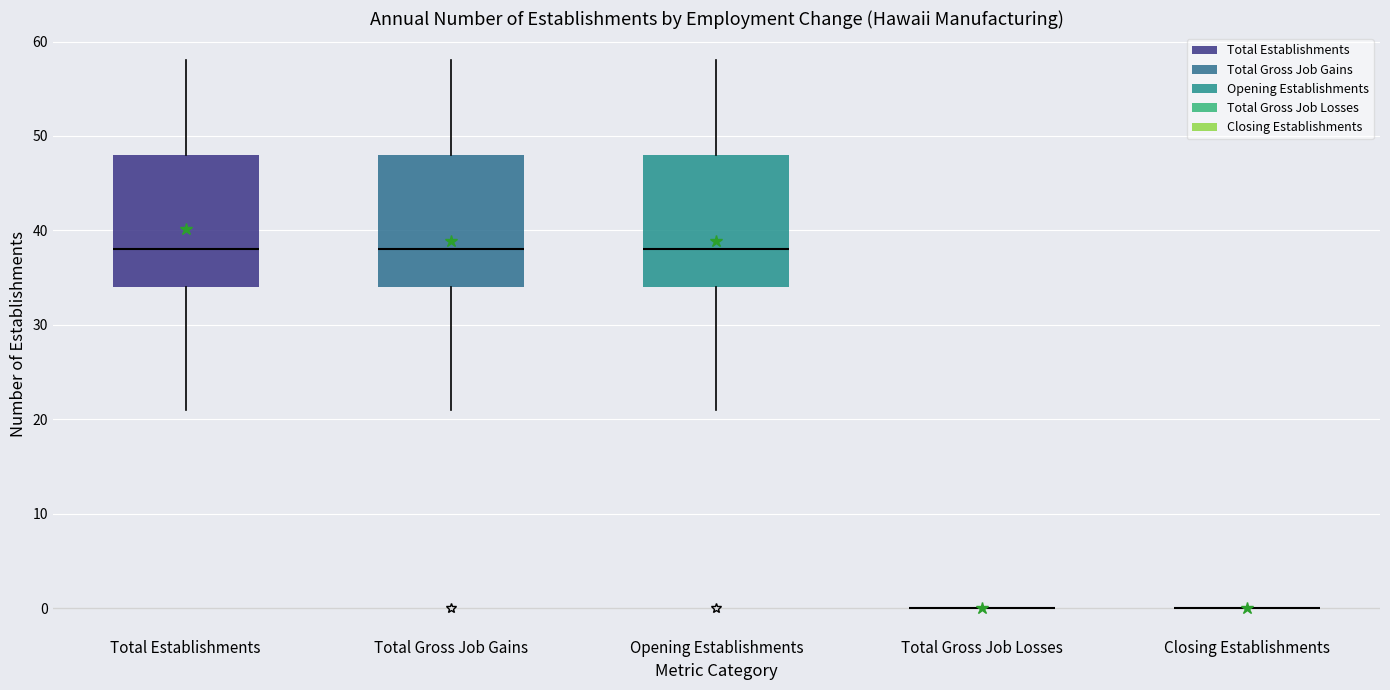

Where is the lower edge of the box for Total Gross Job Gains on the y-axis? The values are not printed on the chart, so give them approximately, as read against the axis.

34